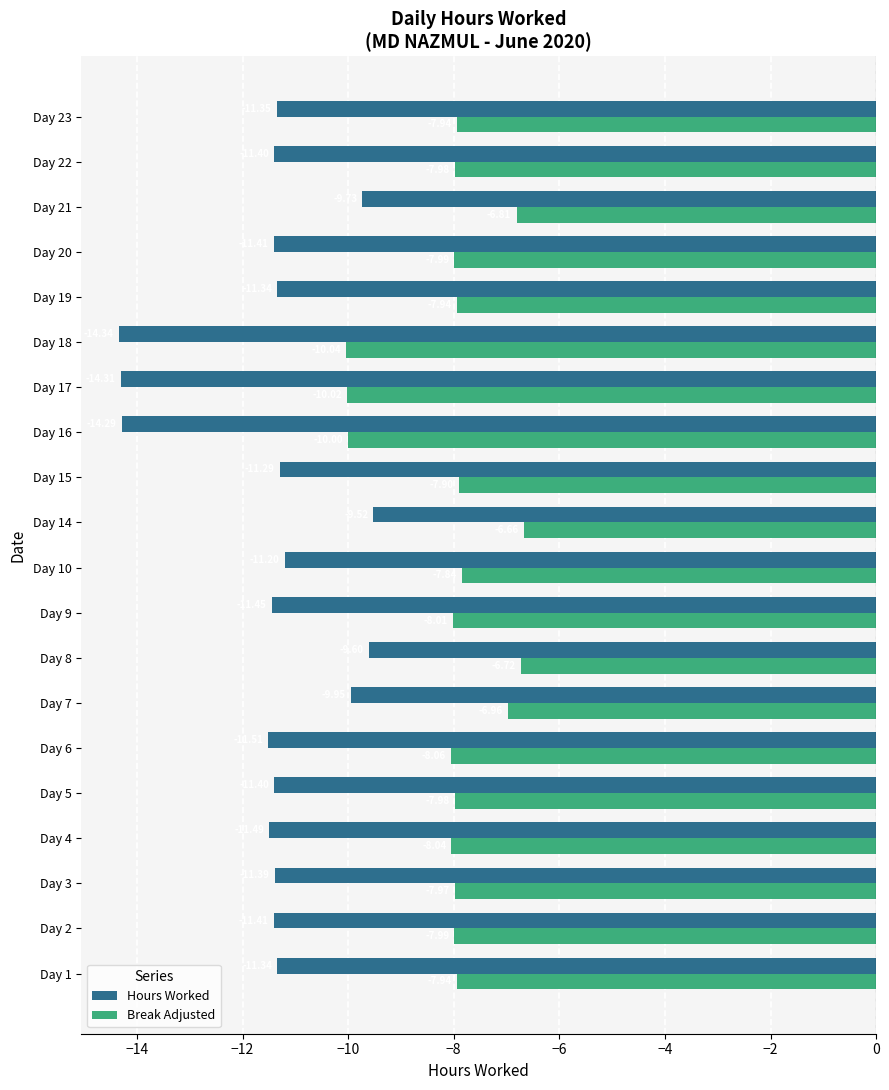

How many data points in Break Adjusted are less than -7?

16